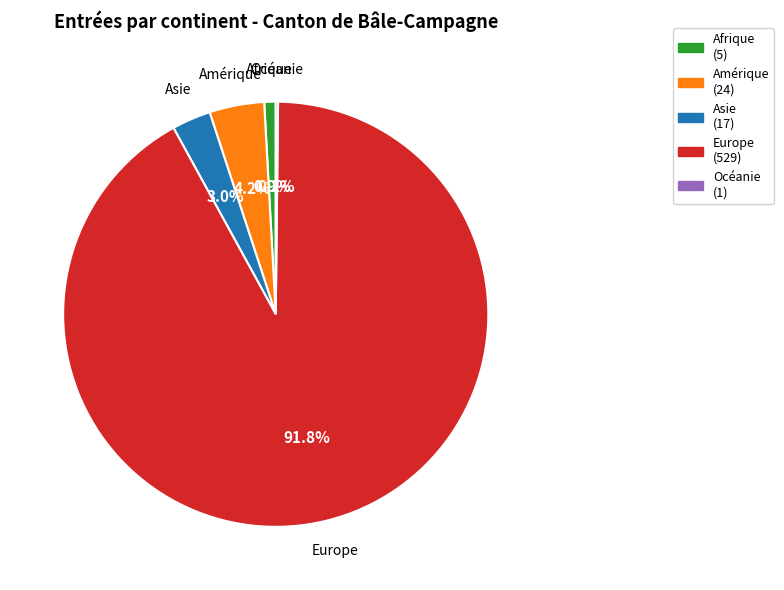

The Amérique slice represents 17% of the pie. True or false?

False